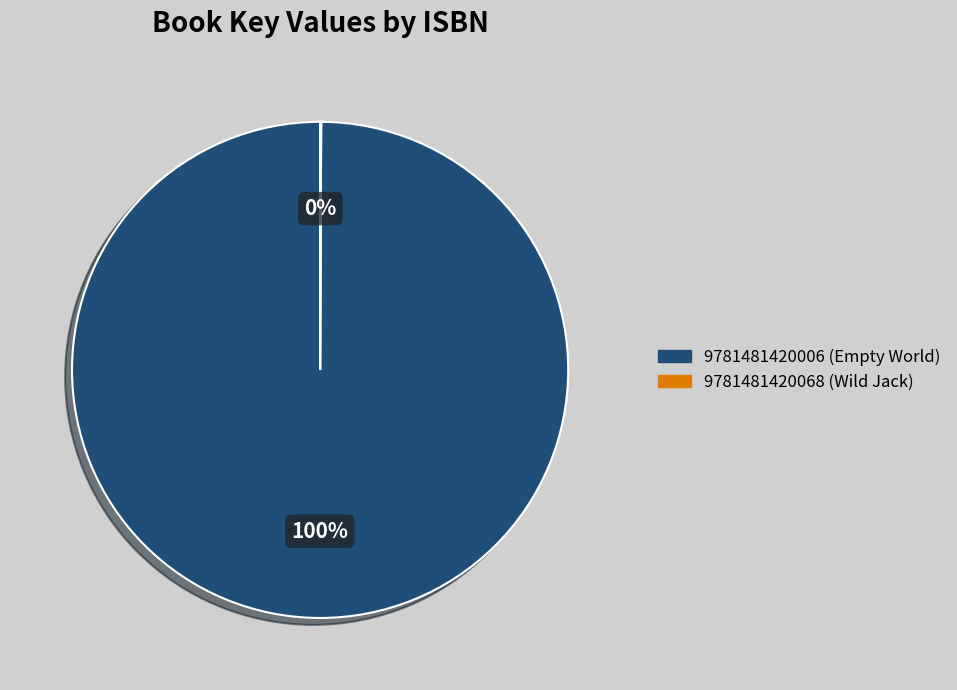

What percentage is the 9781481420006 (Empty World) slice, to the nearest percent?

100%